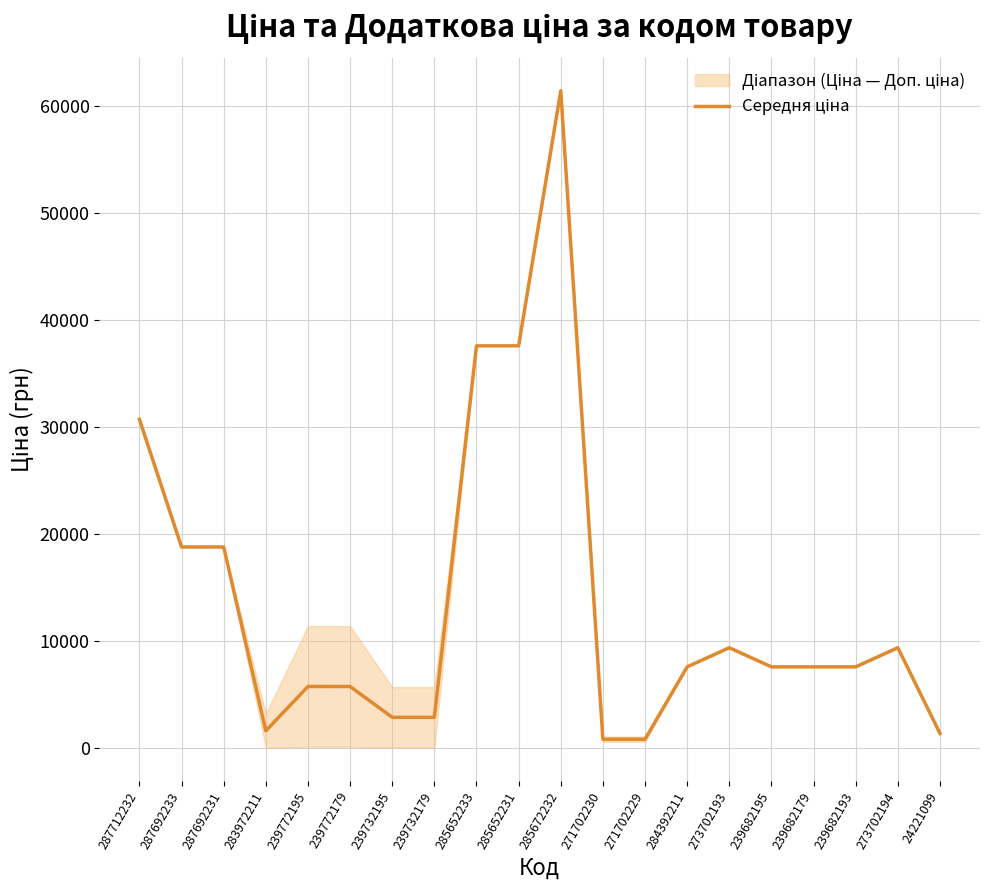

Read the value at 287692233.

18796.8